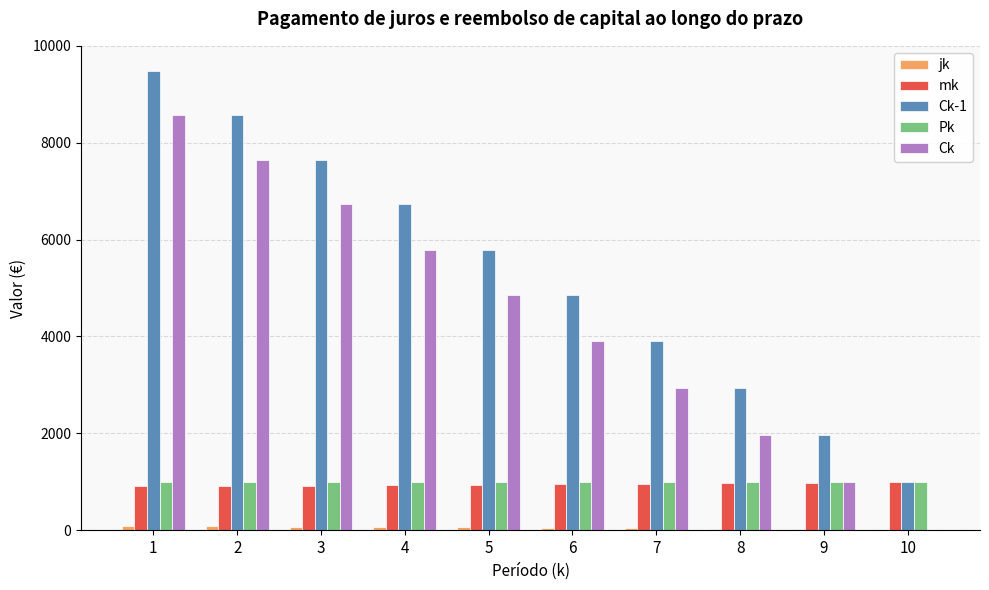

What is the maximum value shown in the chart?

9471.3